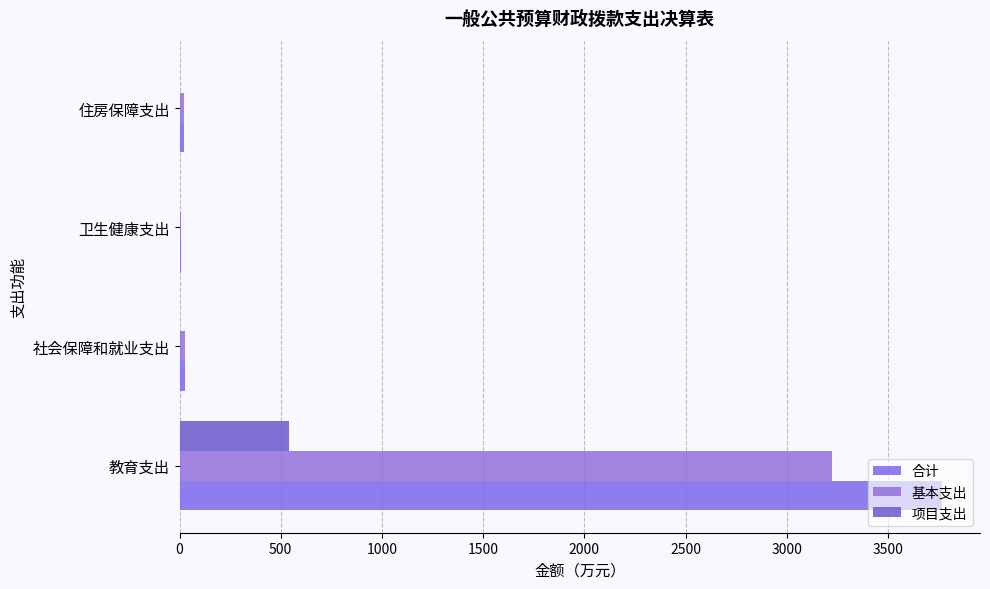

How many series are shown in this chart?

3